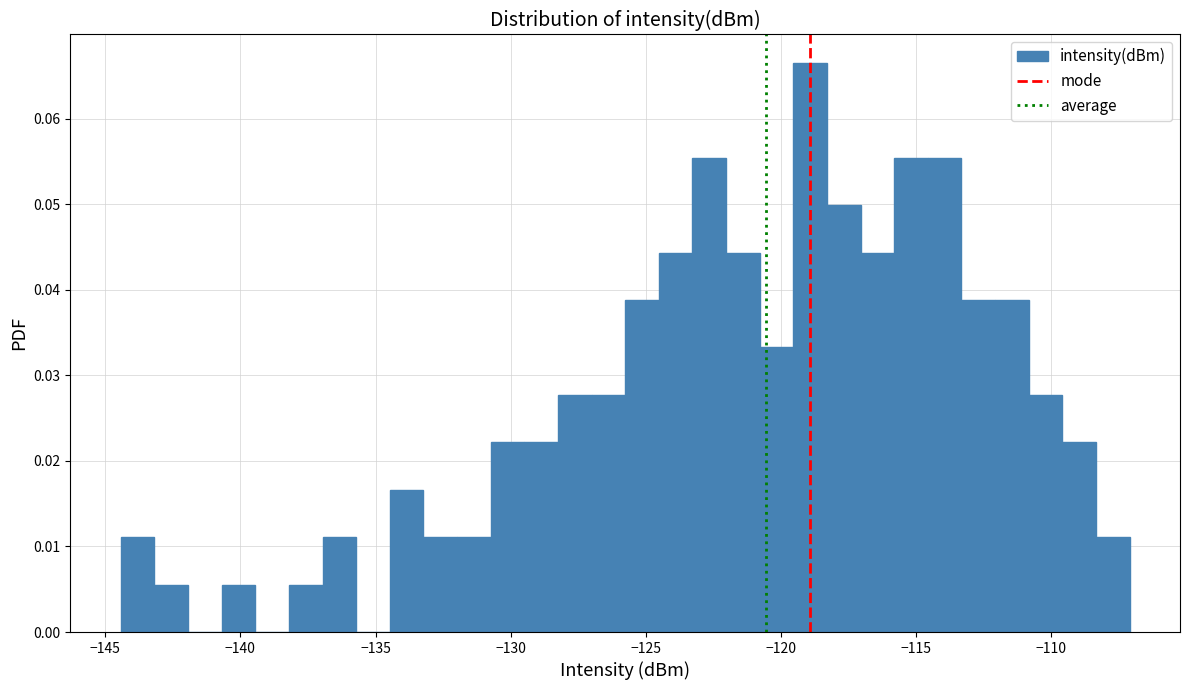

Around what value on the x-axis is the tallest bar? Give the approximate position of its centre, as read against the axis.

-119.0